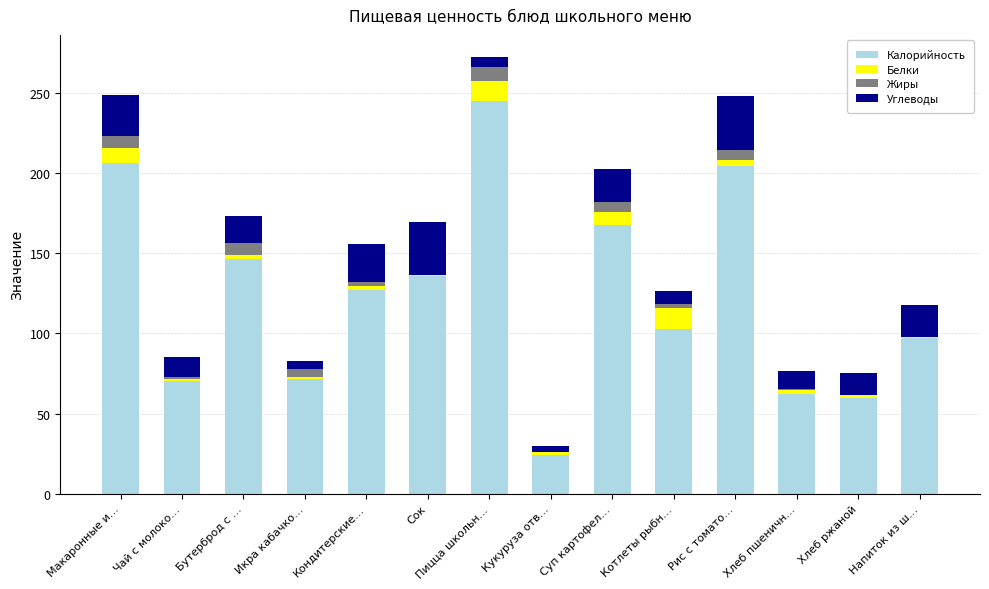

What are all the series names shown in the legend?

Калорийность, Белки, Жиры, Углеводы